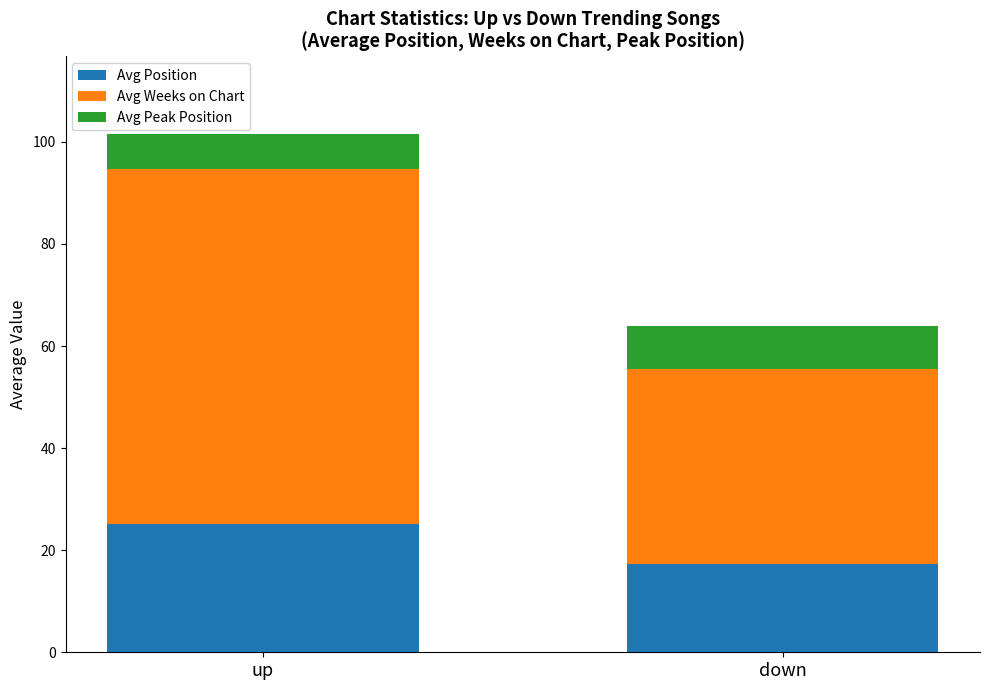

What is the average value of the Avg Position series?

21.2